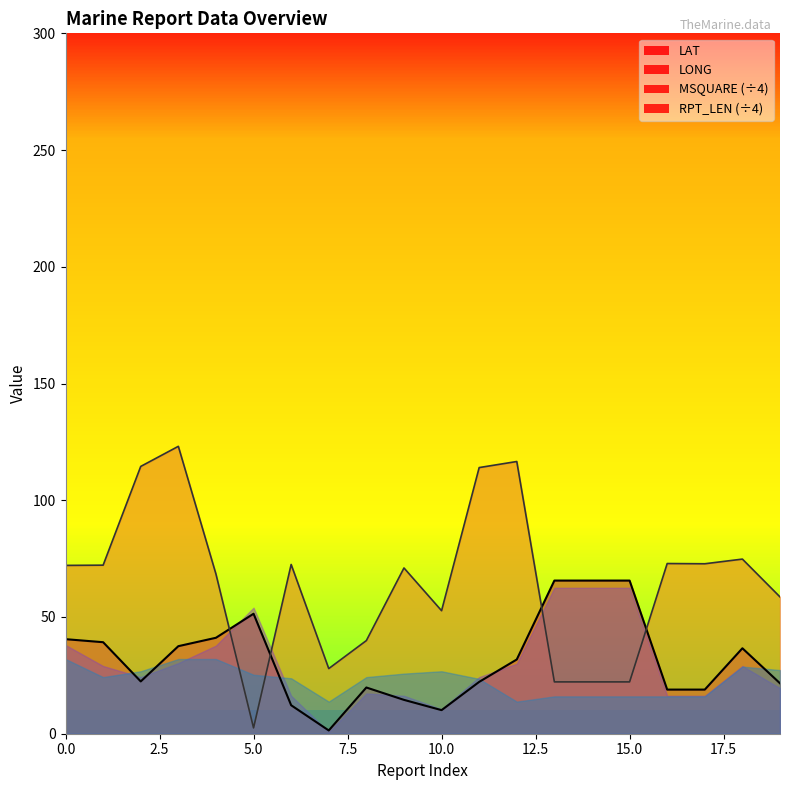

Rank the series by their maximum value, from highest to lowest.

LONG, LAT, MSQUARE (÷4), RPT_LEN (÷4)